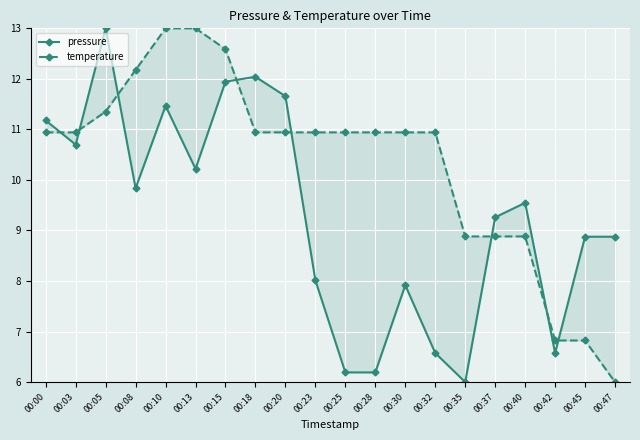

What is the average value of the pressure series?

9.3